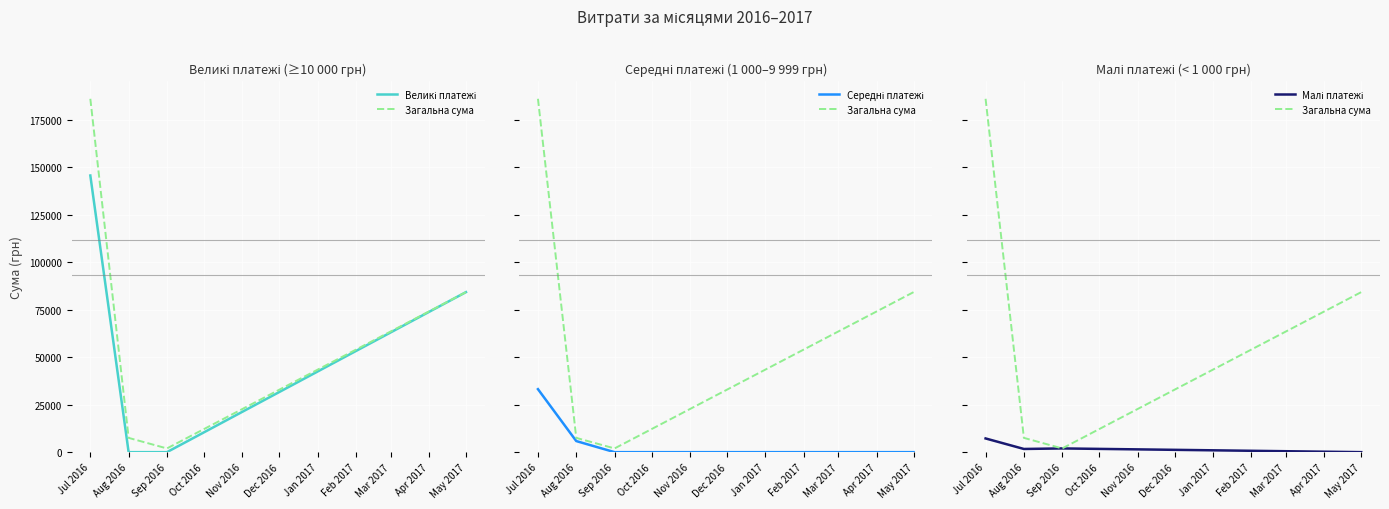

In Малі платежі, how many points are lower than both neighbors (excluding endpoints)?

1